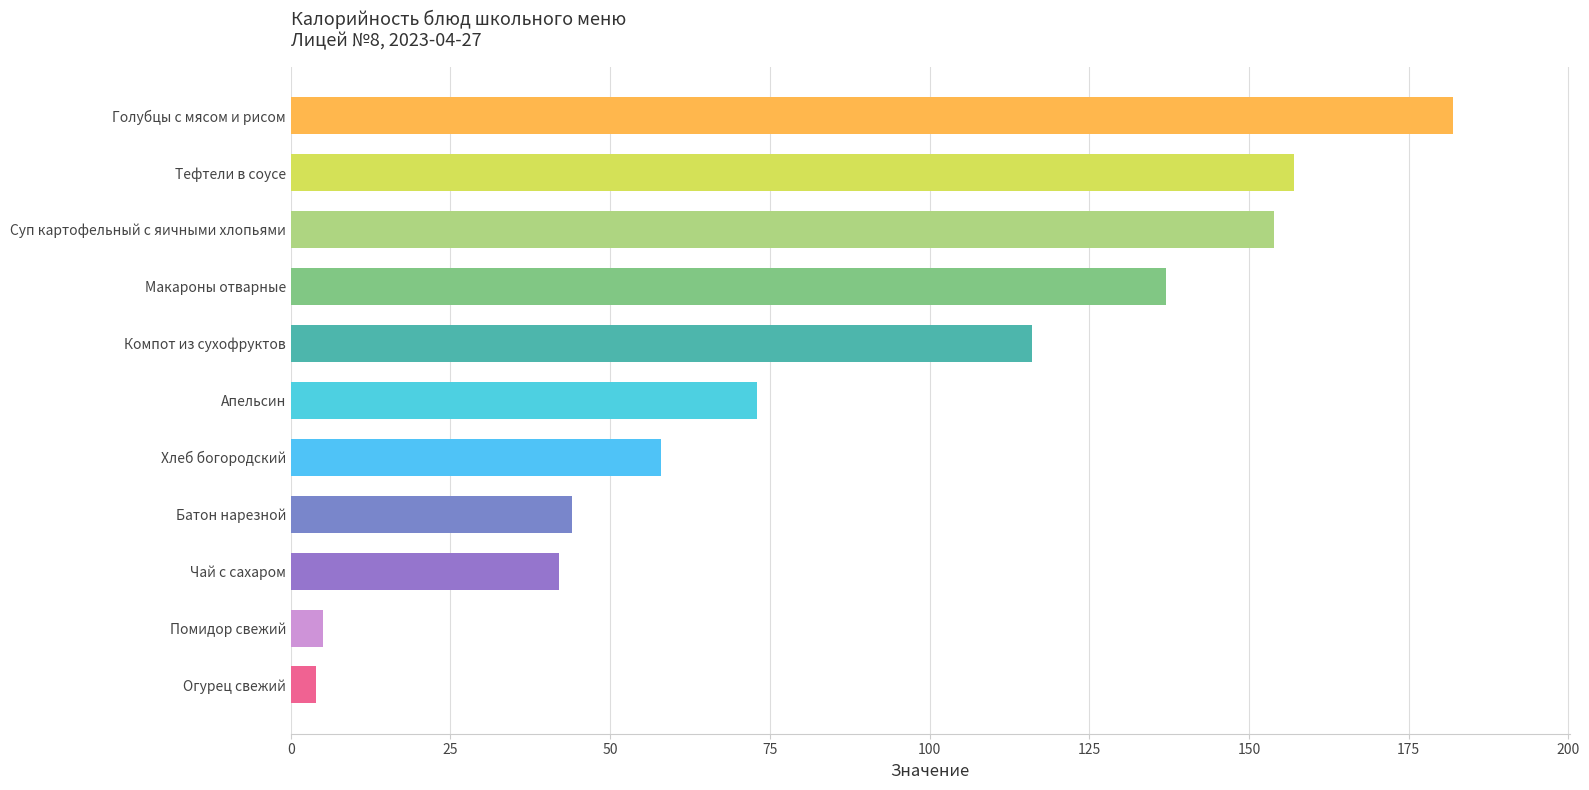

What is the minimum value shown in the chart?

4